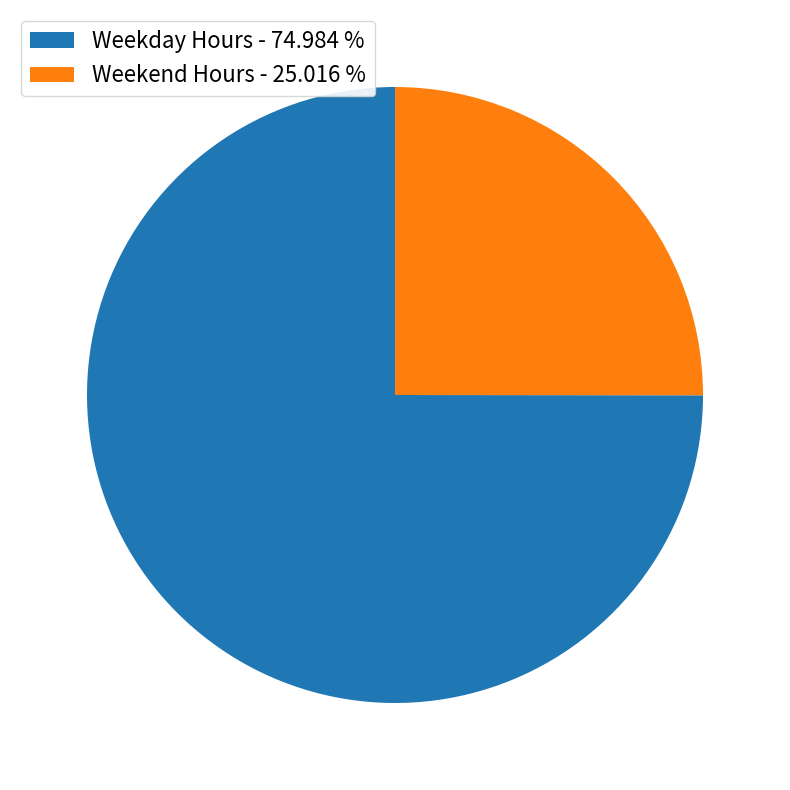

What is the majority slice?

Weekday Hours - 74.984 %